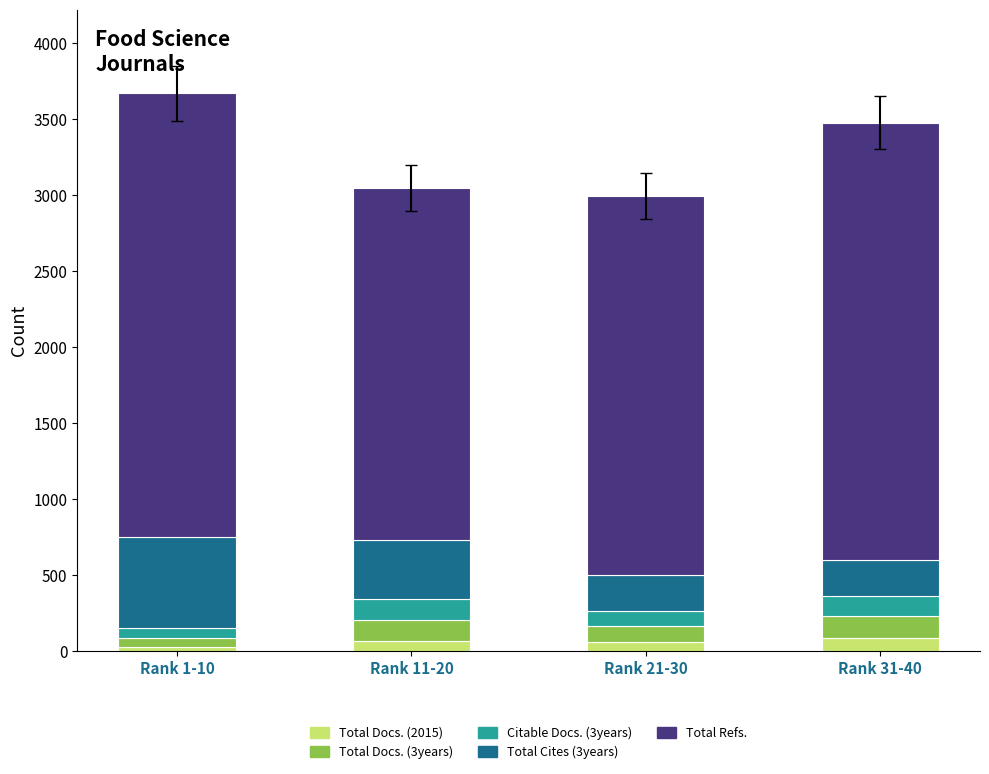

What is the average value of the Total Docs. (2015) series?

58